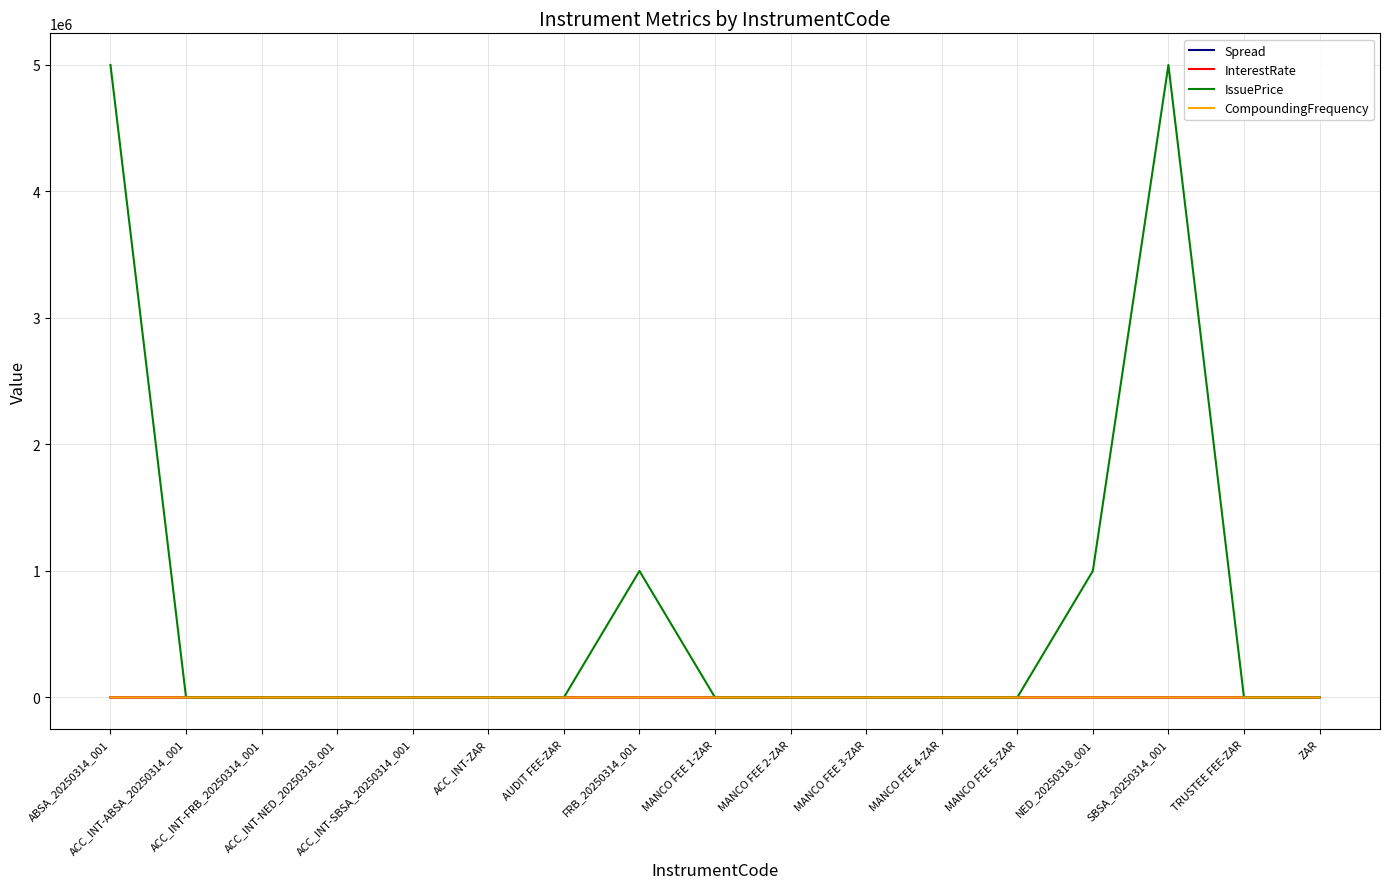

What position from the right is MANCO FEE 3-ZAR?

7